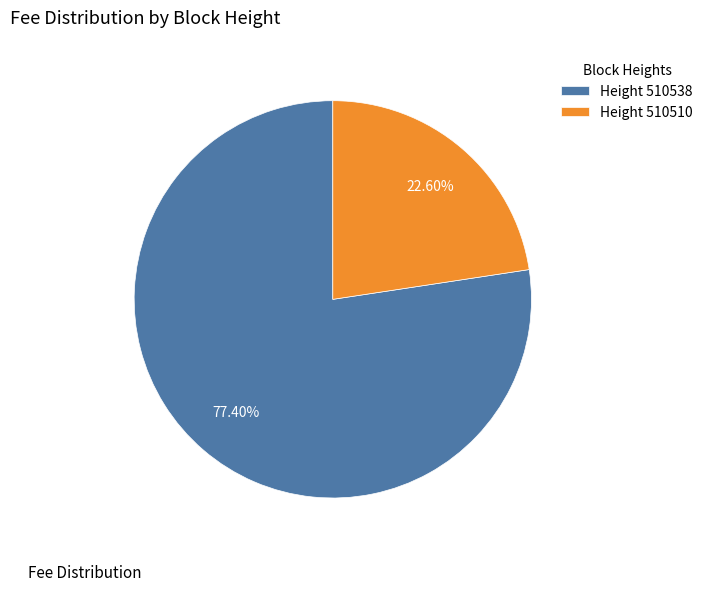

Between Height 510510 and Height 510538, which is larger?

Height 510538